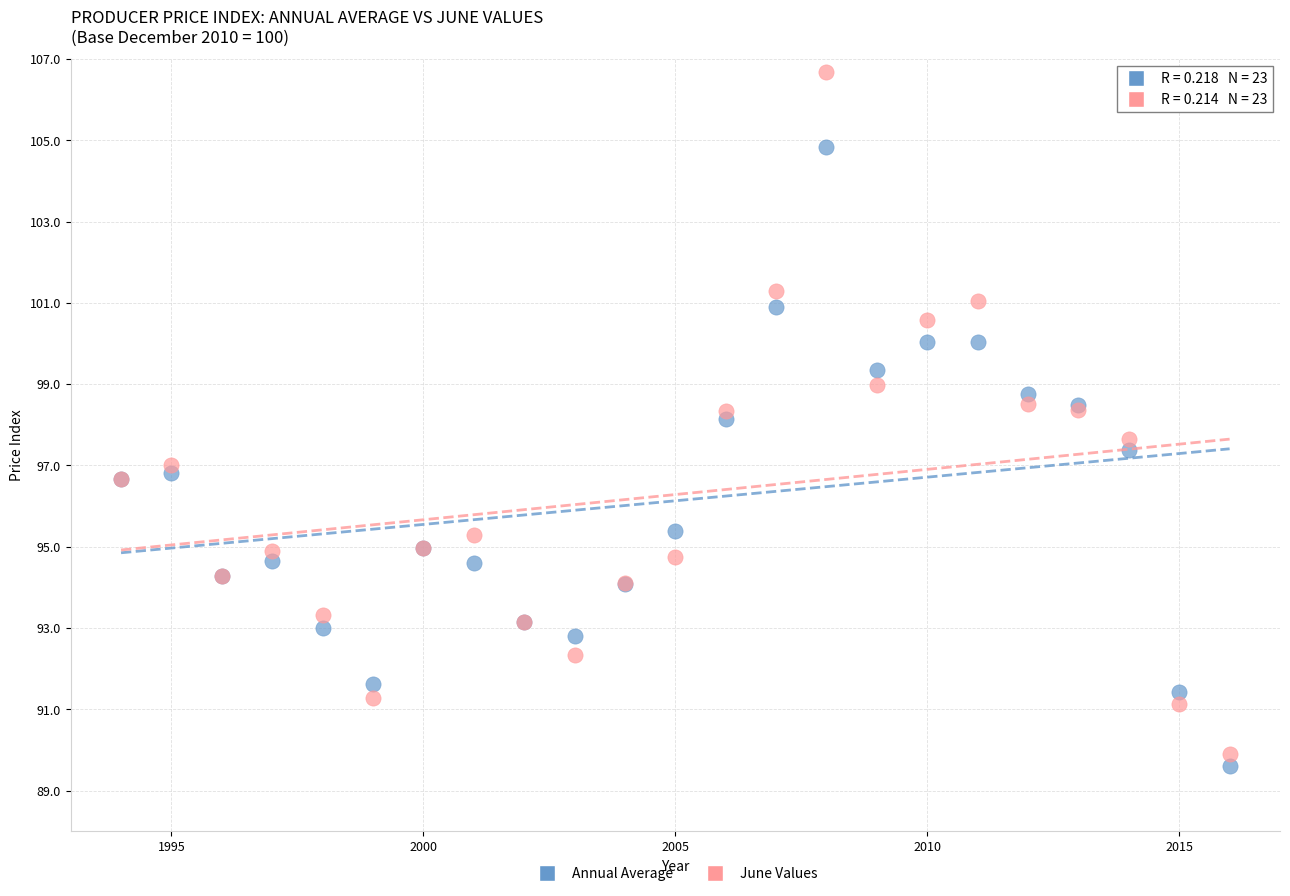

Which series has the largest Y range (max minus min)?

June Values